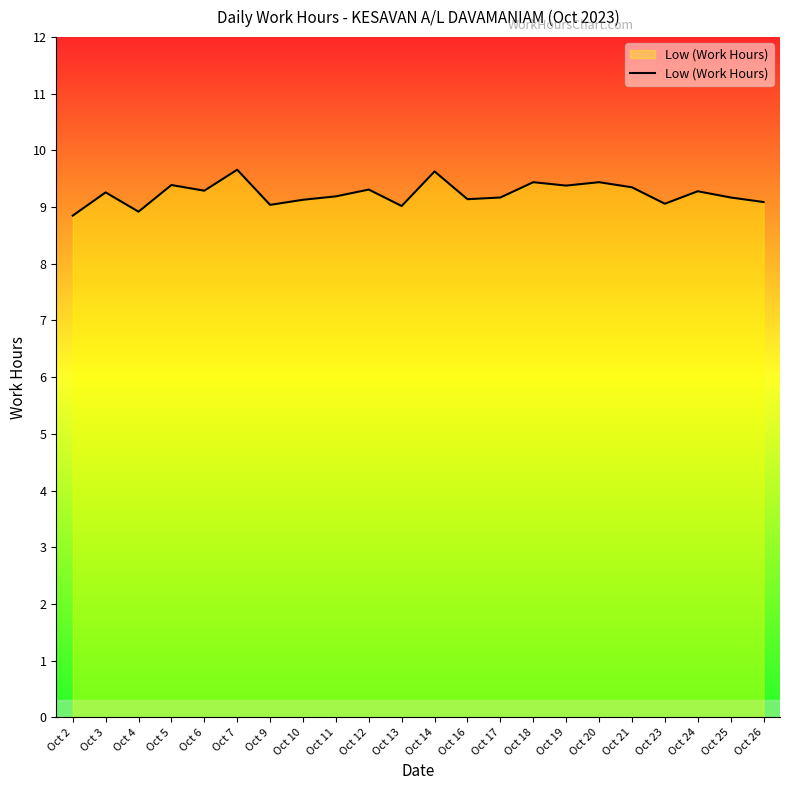

Approximately how many times larger is the value at Oct 24 compared to Oct 21?

1.0